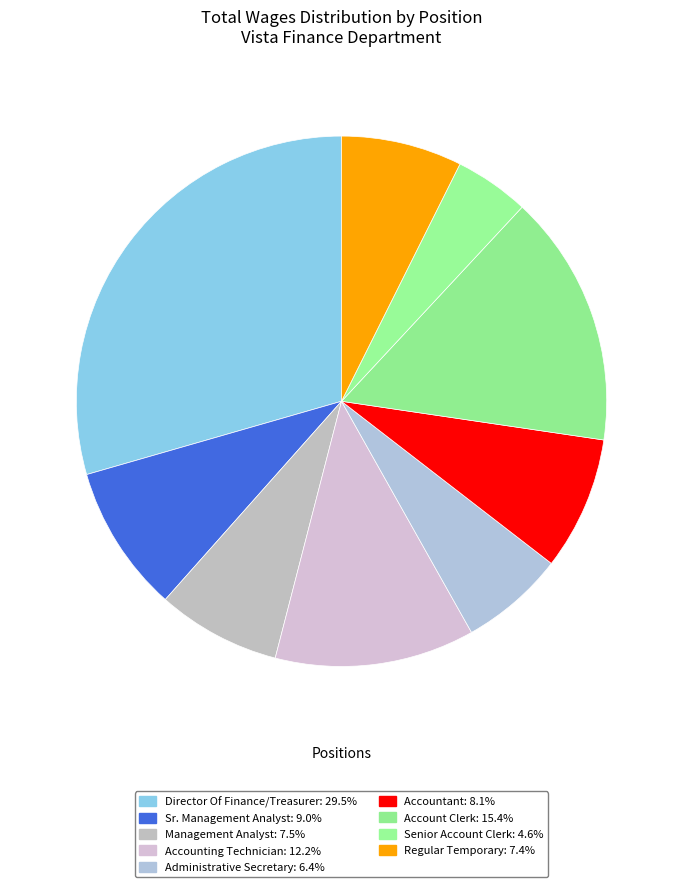

What percentage is the Senior Account Clerk slice, to the nearest percent?

5%